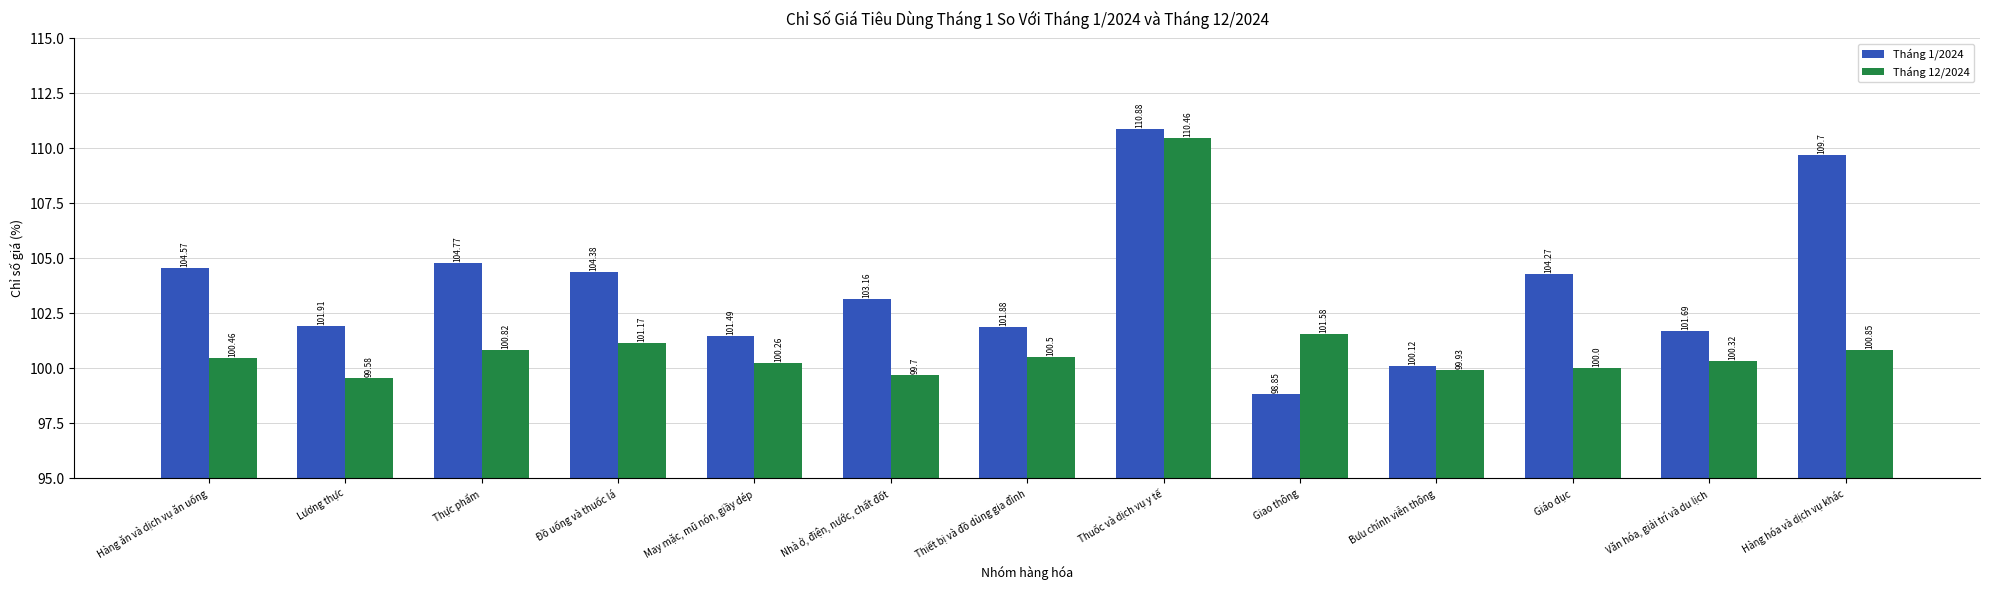

What is the greatest value displayed?

110.9